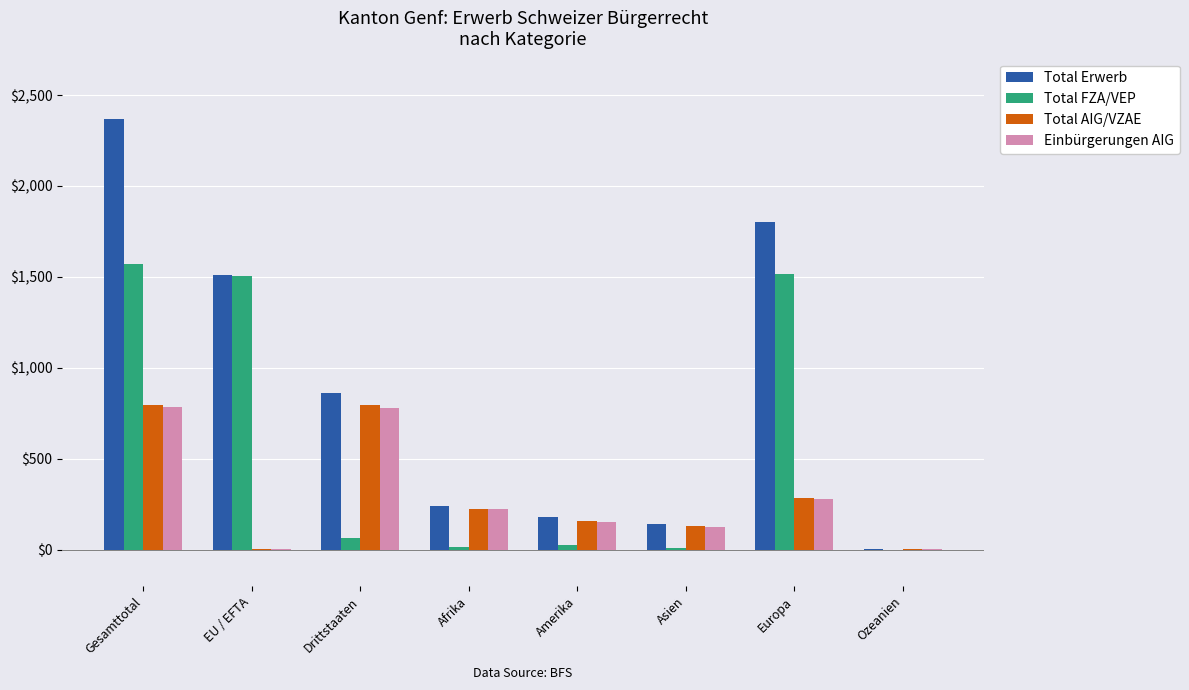

At which category is the sum across all series the highest?

Gesamttotal